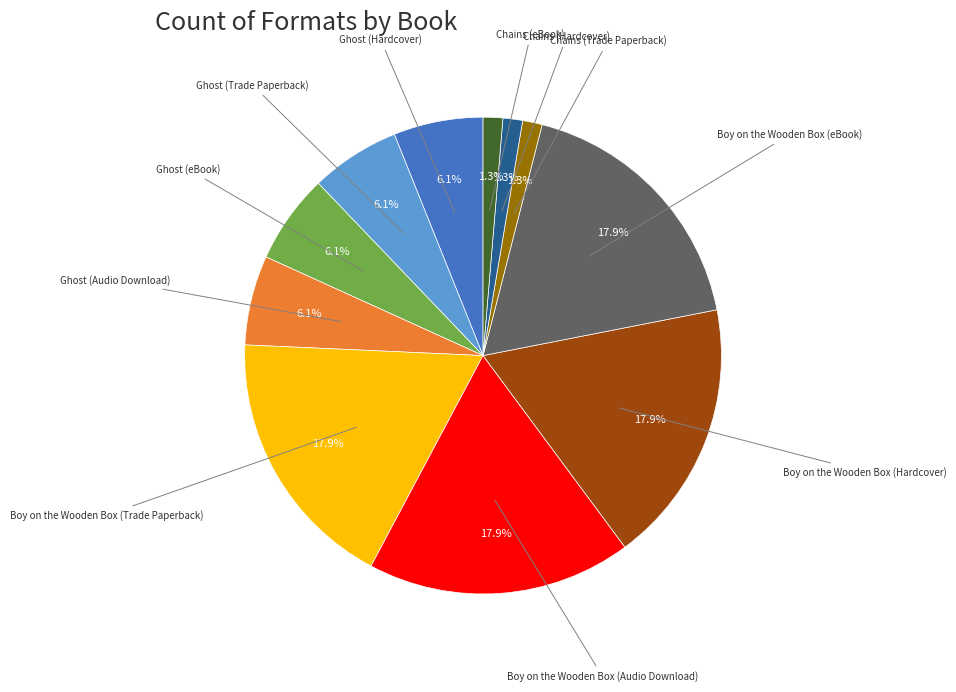

Is there a majority slice in this chart?

No